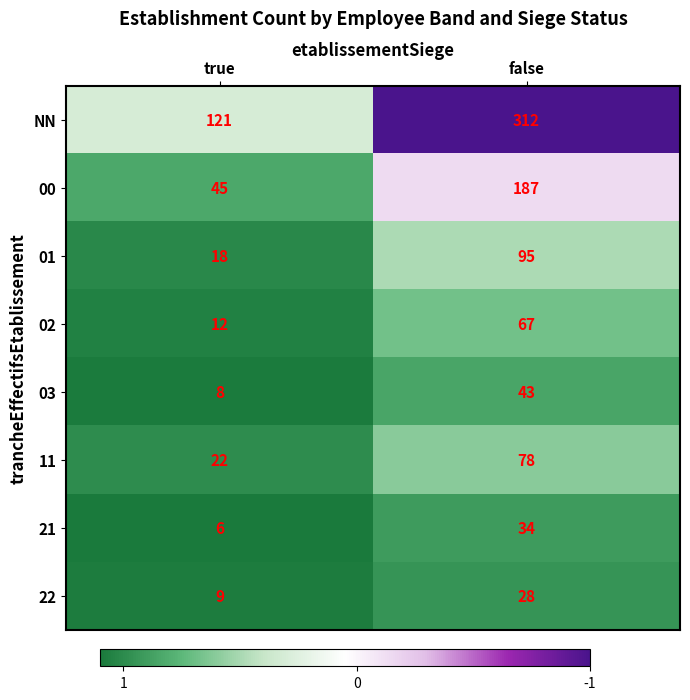

Reading left to right, what are all the values shown in this chart?

NN: 121	312
00: 45	187
01: 18	95
02: 12	67
03: 8	43
11: 22	78
21: 6	34
22: 9	28